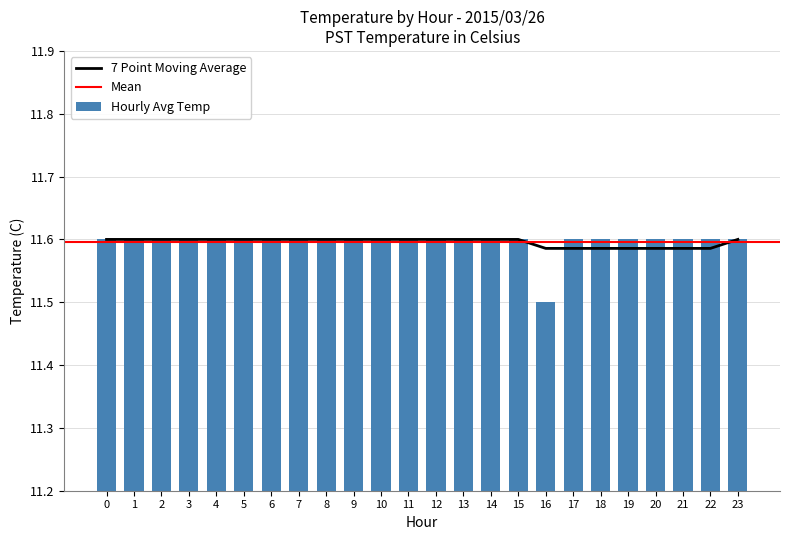

Reading left to right, extract all data points from this chart.

0=11.6	1=11.6	2=11.6	3=11.6	4=11.6	5=11.6	6=11.6	7=11.6	8=11.6	9=11.6	10=11.6	11=11.6	12=11.6	13=11.6	14=11.6	15=11.6	16=11.5	17=11.6	18=11.6	19=11.6	20=11.6	21=11.6	22=11.6	23=11.6